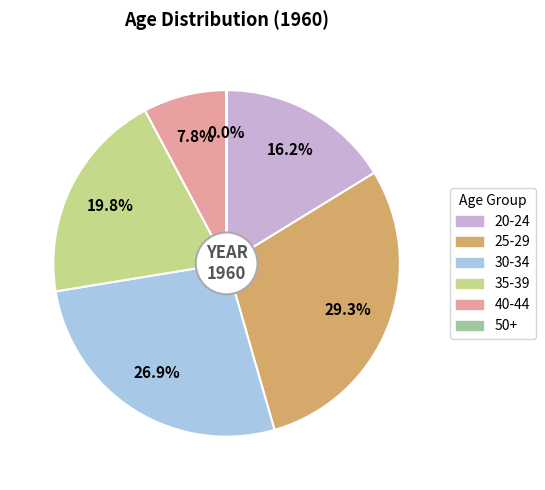

Which category has the biggest portion of the pie?

25-29